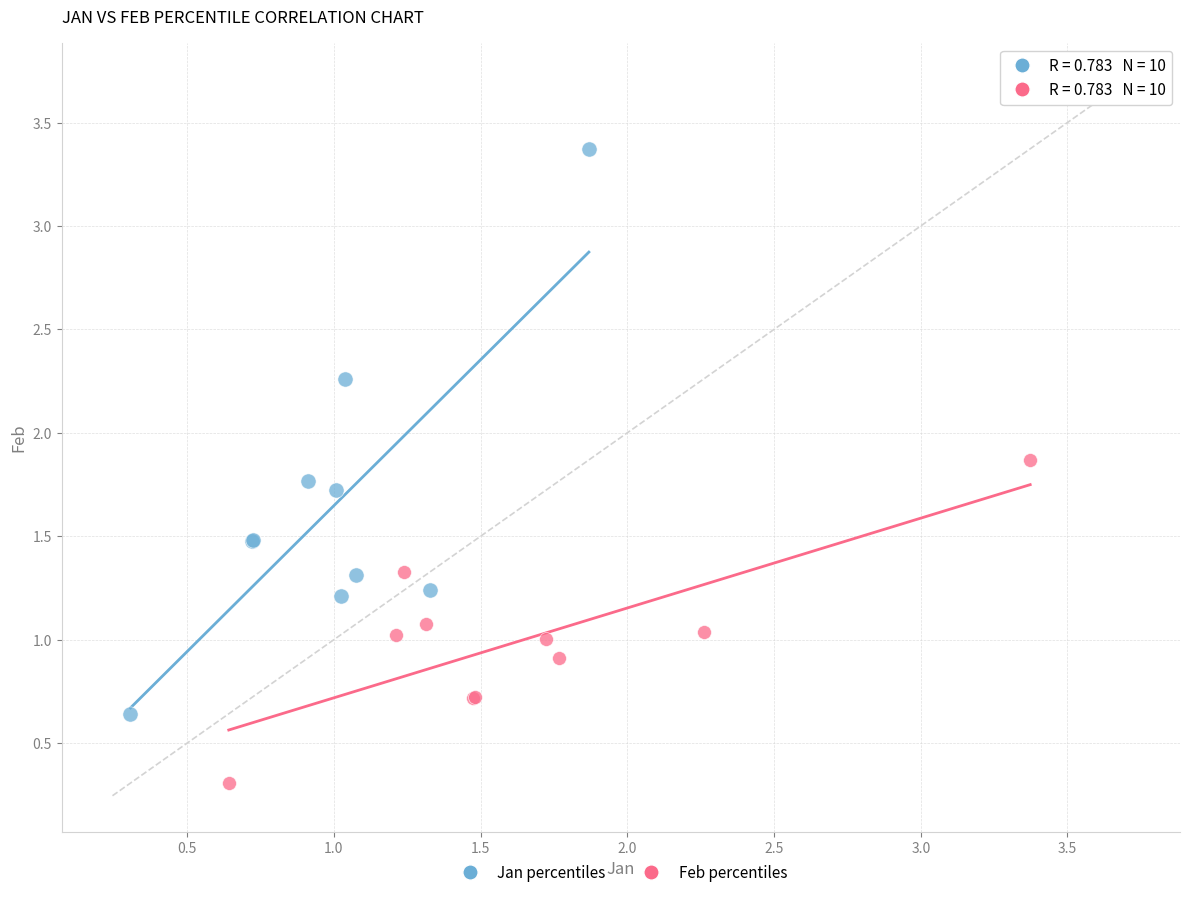

What are all the series names shown in the legend?

Jan percentiles, Feb percentiles